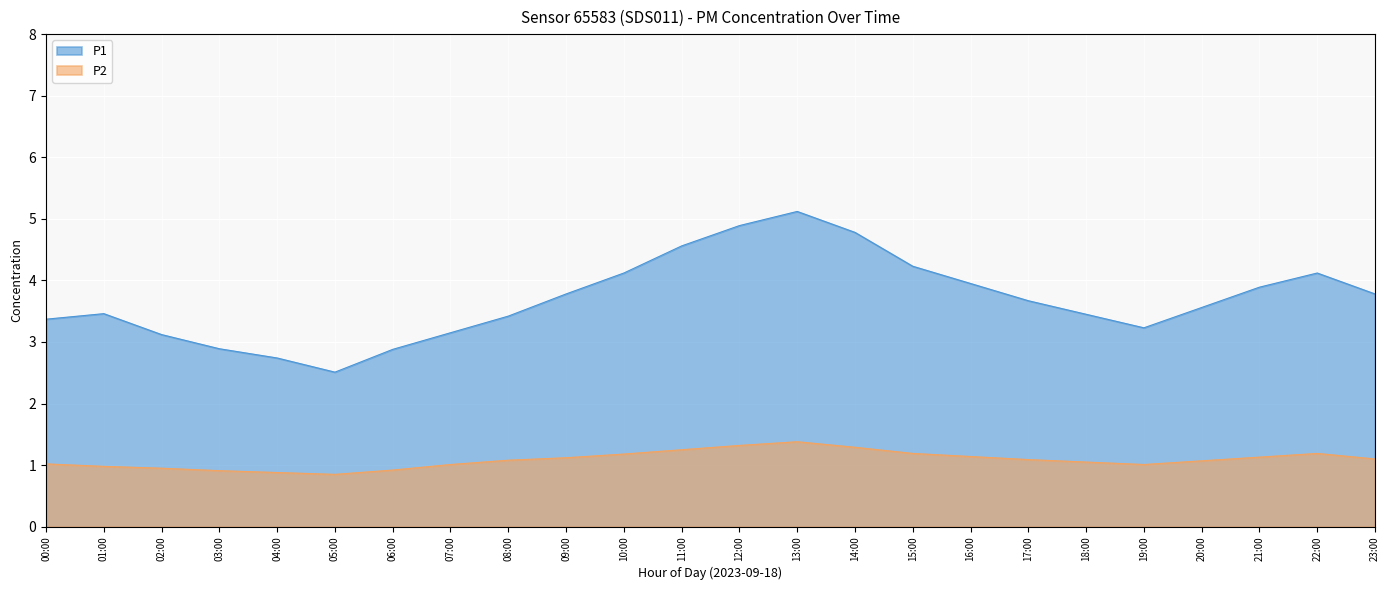

At which label does P1 reach its minimum?

05:00